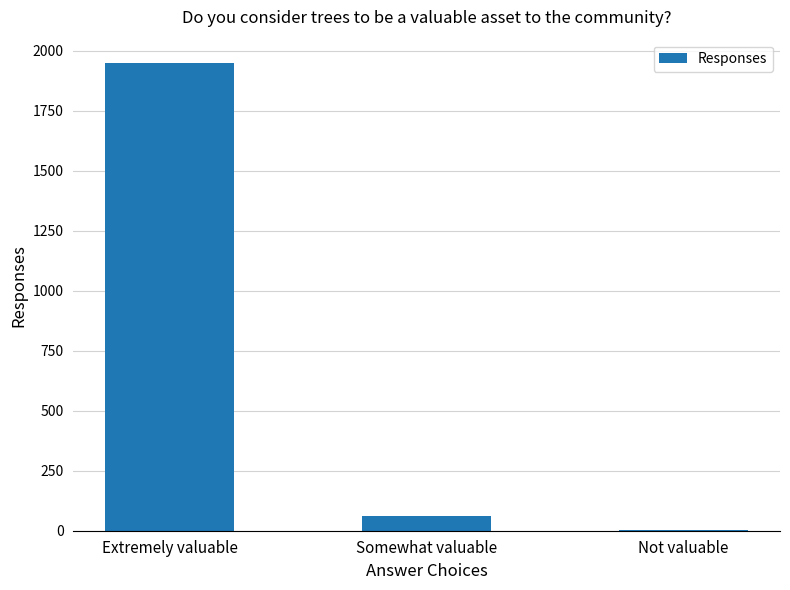

Approximately how many times larger is the value at Extremely valuable compared to Somewhat valuable?

32.5